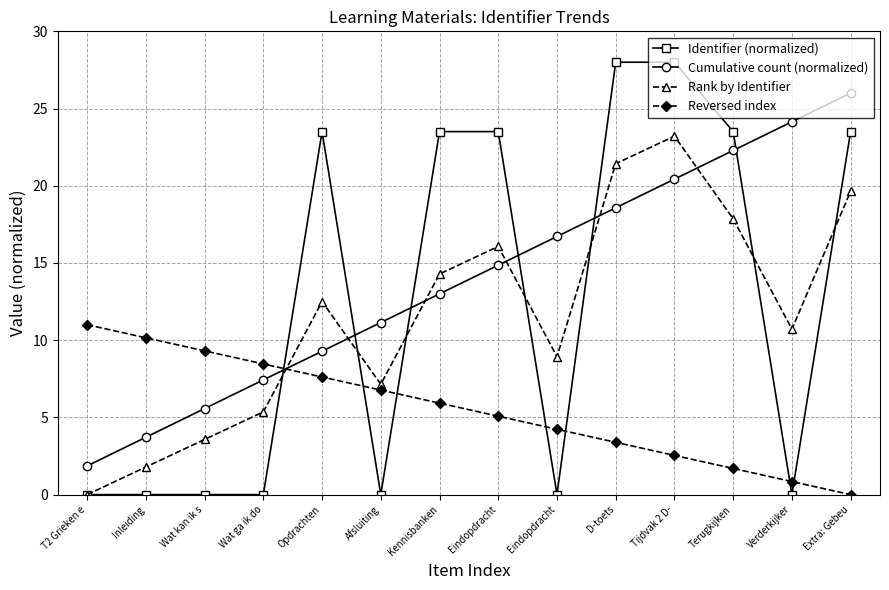

At which category is the sum across all series the highest?

Tijdvak 2 D-